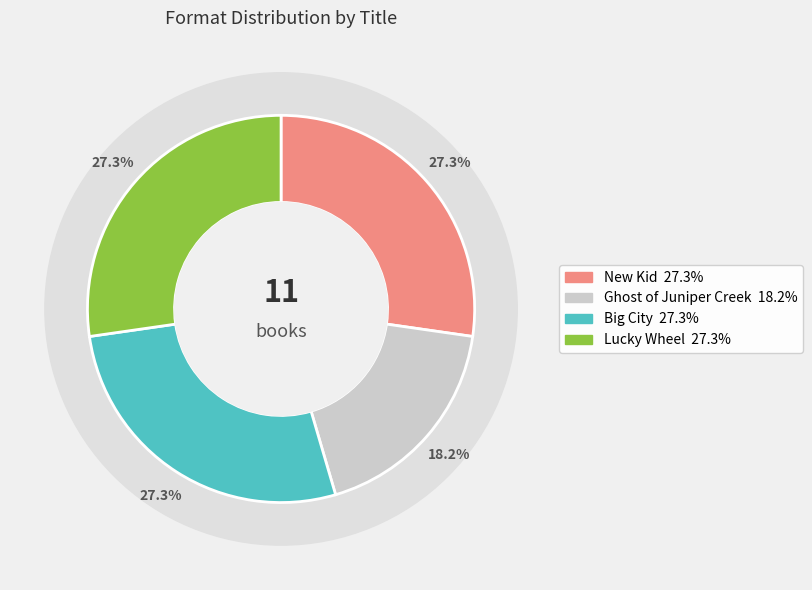

Which slice is the largest?

New Kid